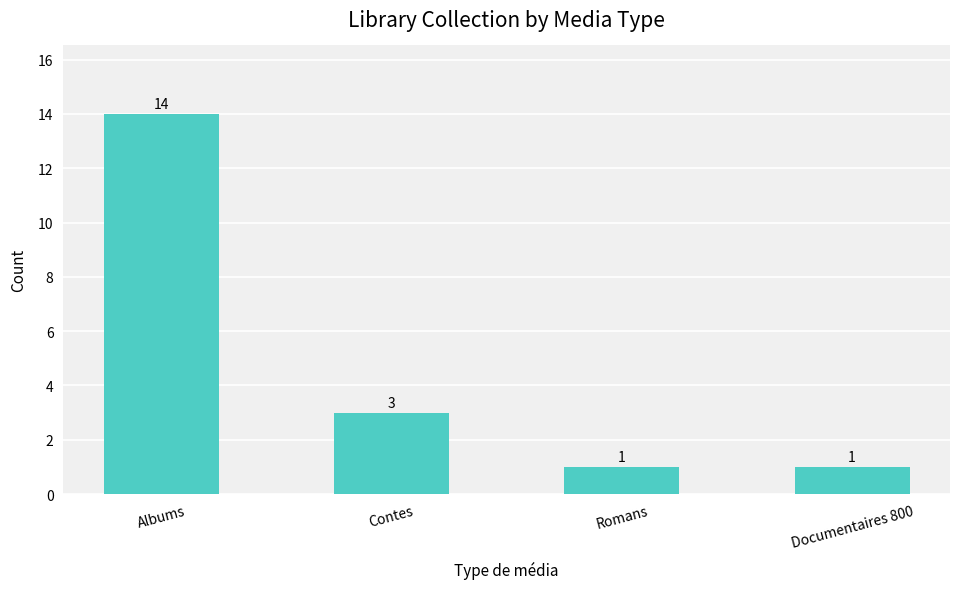

What is the maximum value shown in the chart?

14